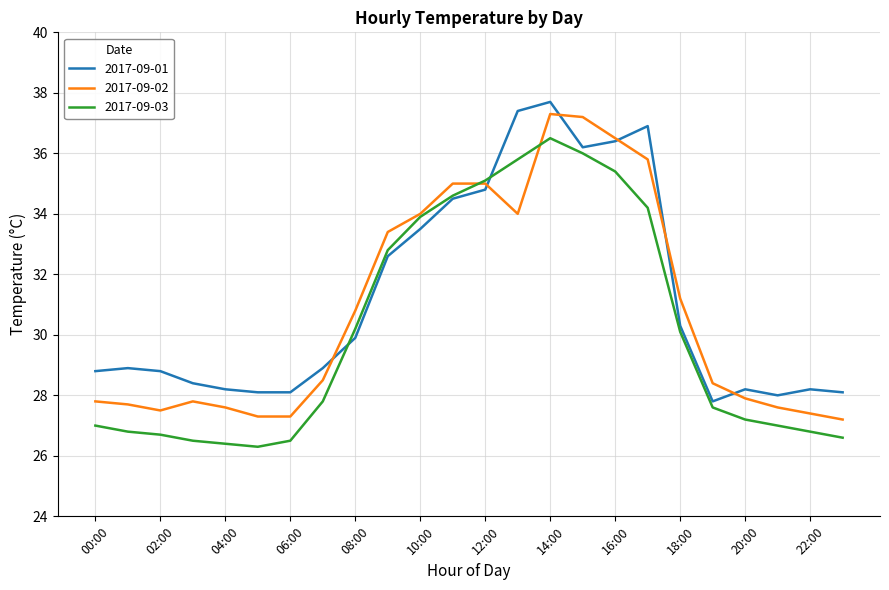

What are all the series names shown in the legend?

2017-09-01, 2017-09-02, 2017-09-03